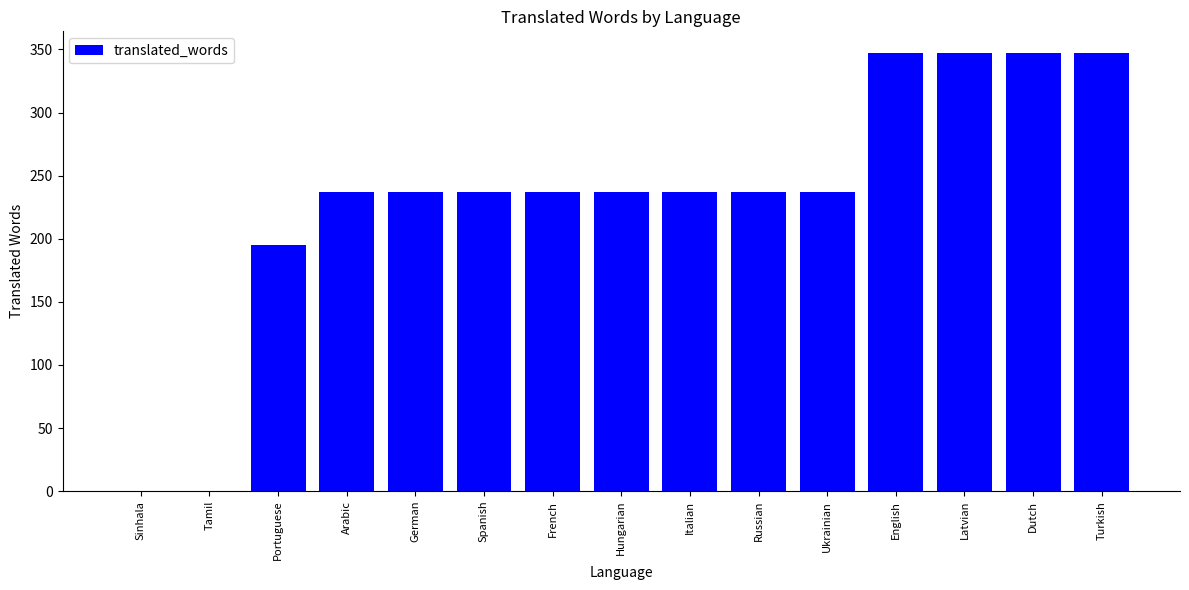

At which label is the value closest to 173?

Portuguese